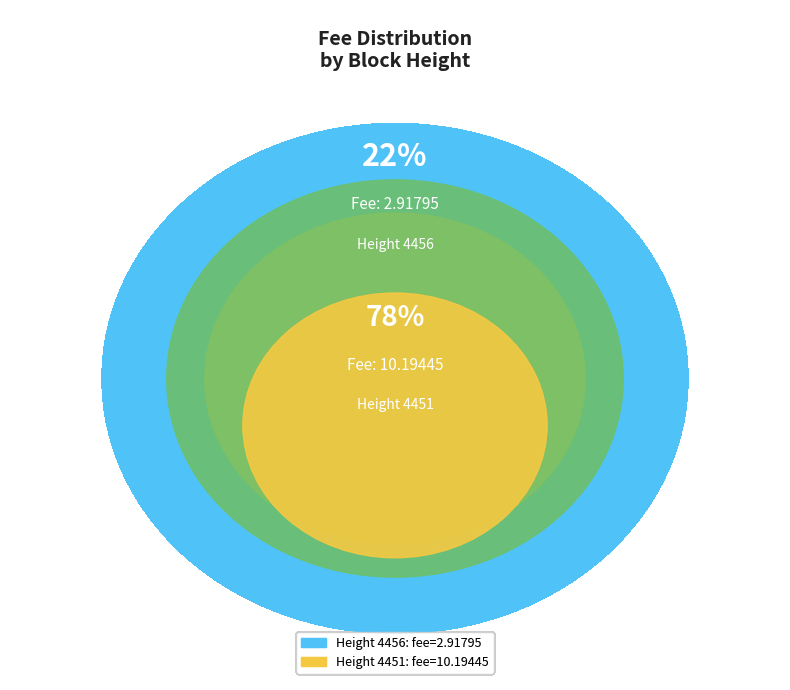

To the nearest percent, what portion does Height 4451 represent?

78%